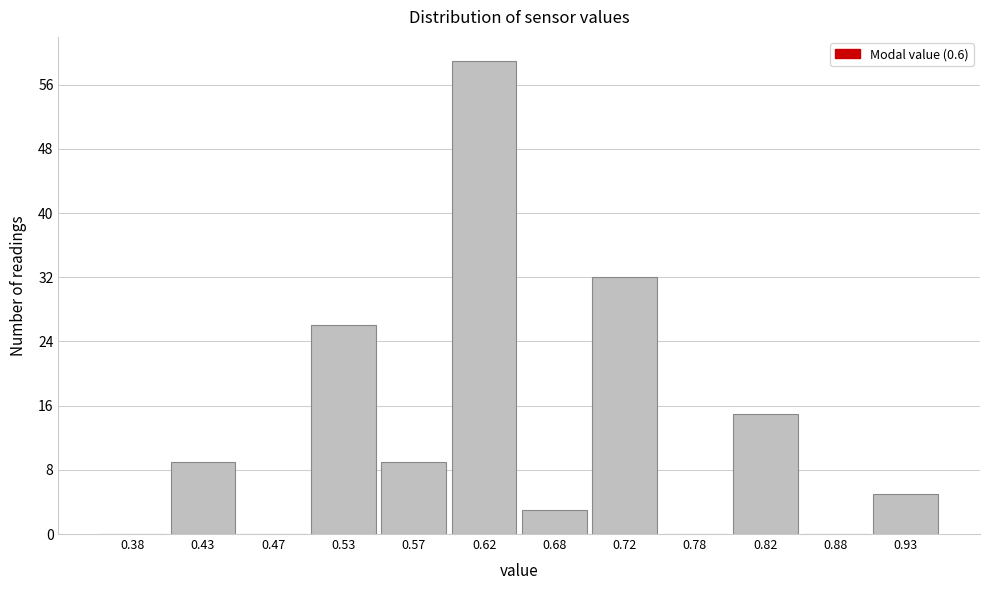

Reading left to right, transcribe this chart: for each bar, give the range it covers on the x-axis and its height. The values are not printed on the chart, so give them approximately, as read against the axis.

0.35 to 0.40: 0
0.40 to 0.45: 9
0.45 to 0.50: 0
0.50 to 0.55: 26
0.55 to 0.60: 9
0.60 to 0.65: 59
0.65 to 0.70: 3
0.70 to 0.75: 32
0.75 to 0.80: 0
0.80 to 0.85: 15
0.85 to 0.90: 0
0.90 to 0.95: 5